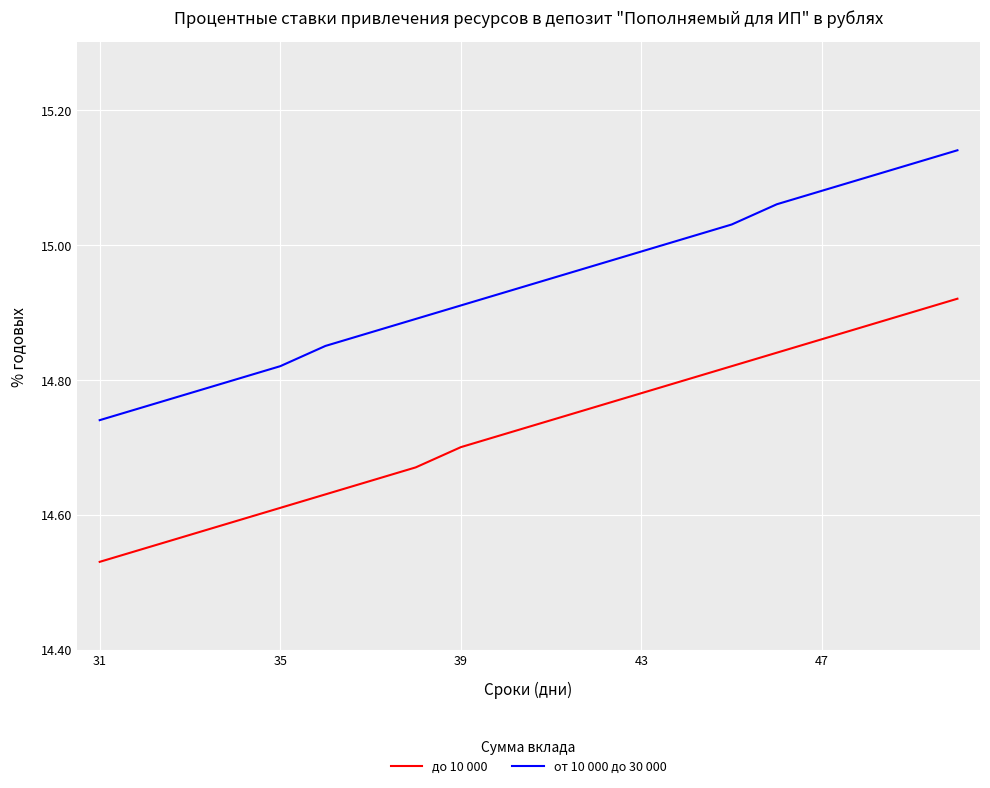

Which series has the largest total across all categories?

от 10 000 до 30 000